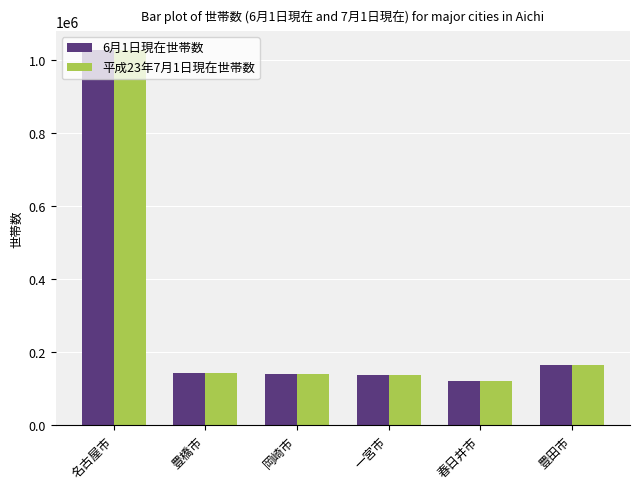

At which label is 6月1日現在世帯数 closest to 574317?

豊田市